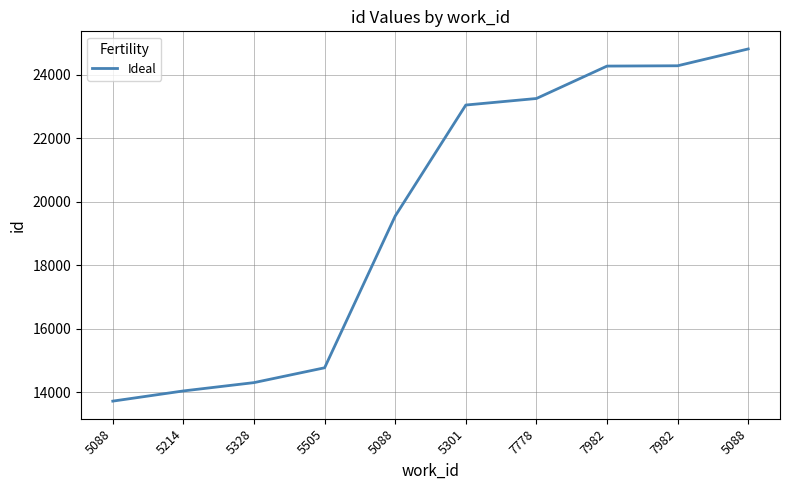

What is the change in value from 5505 to 7982?

+9513